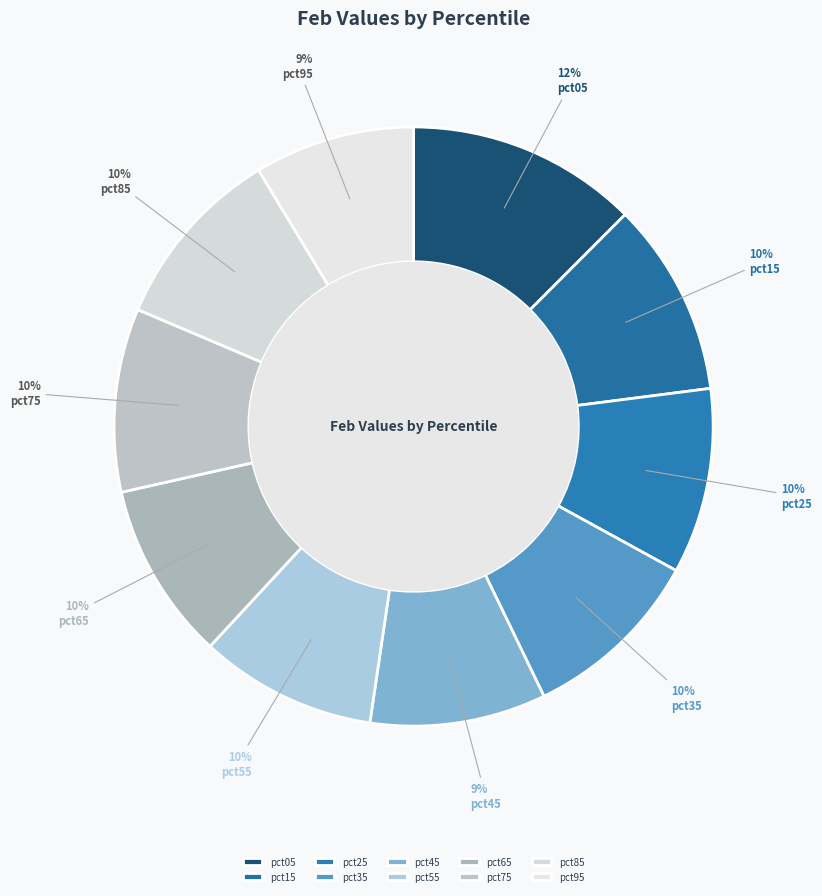

Which slice is the smallest?

pct95